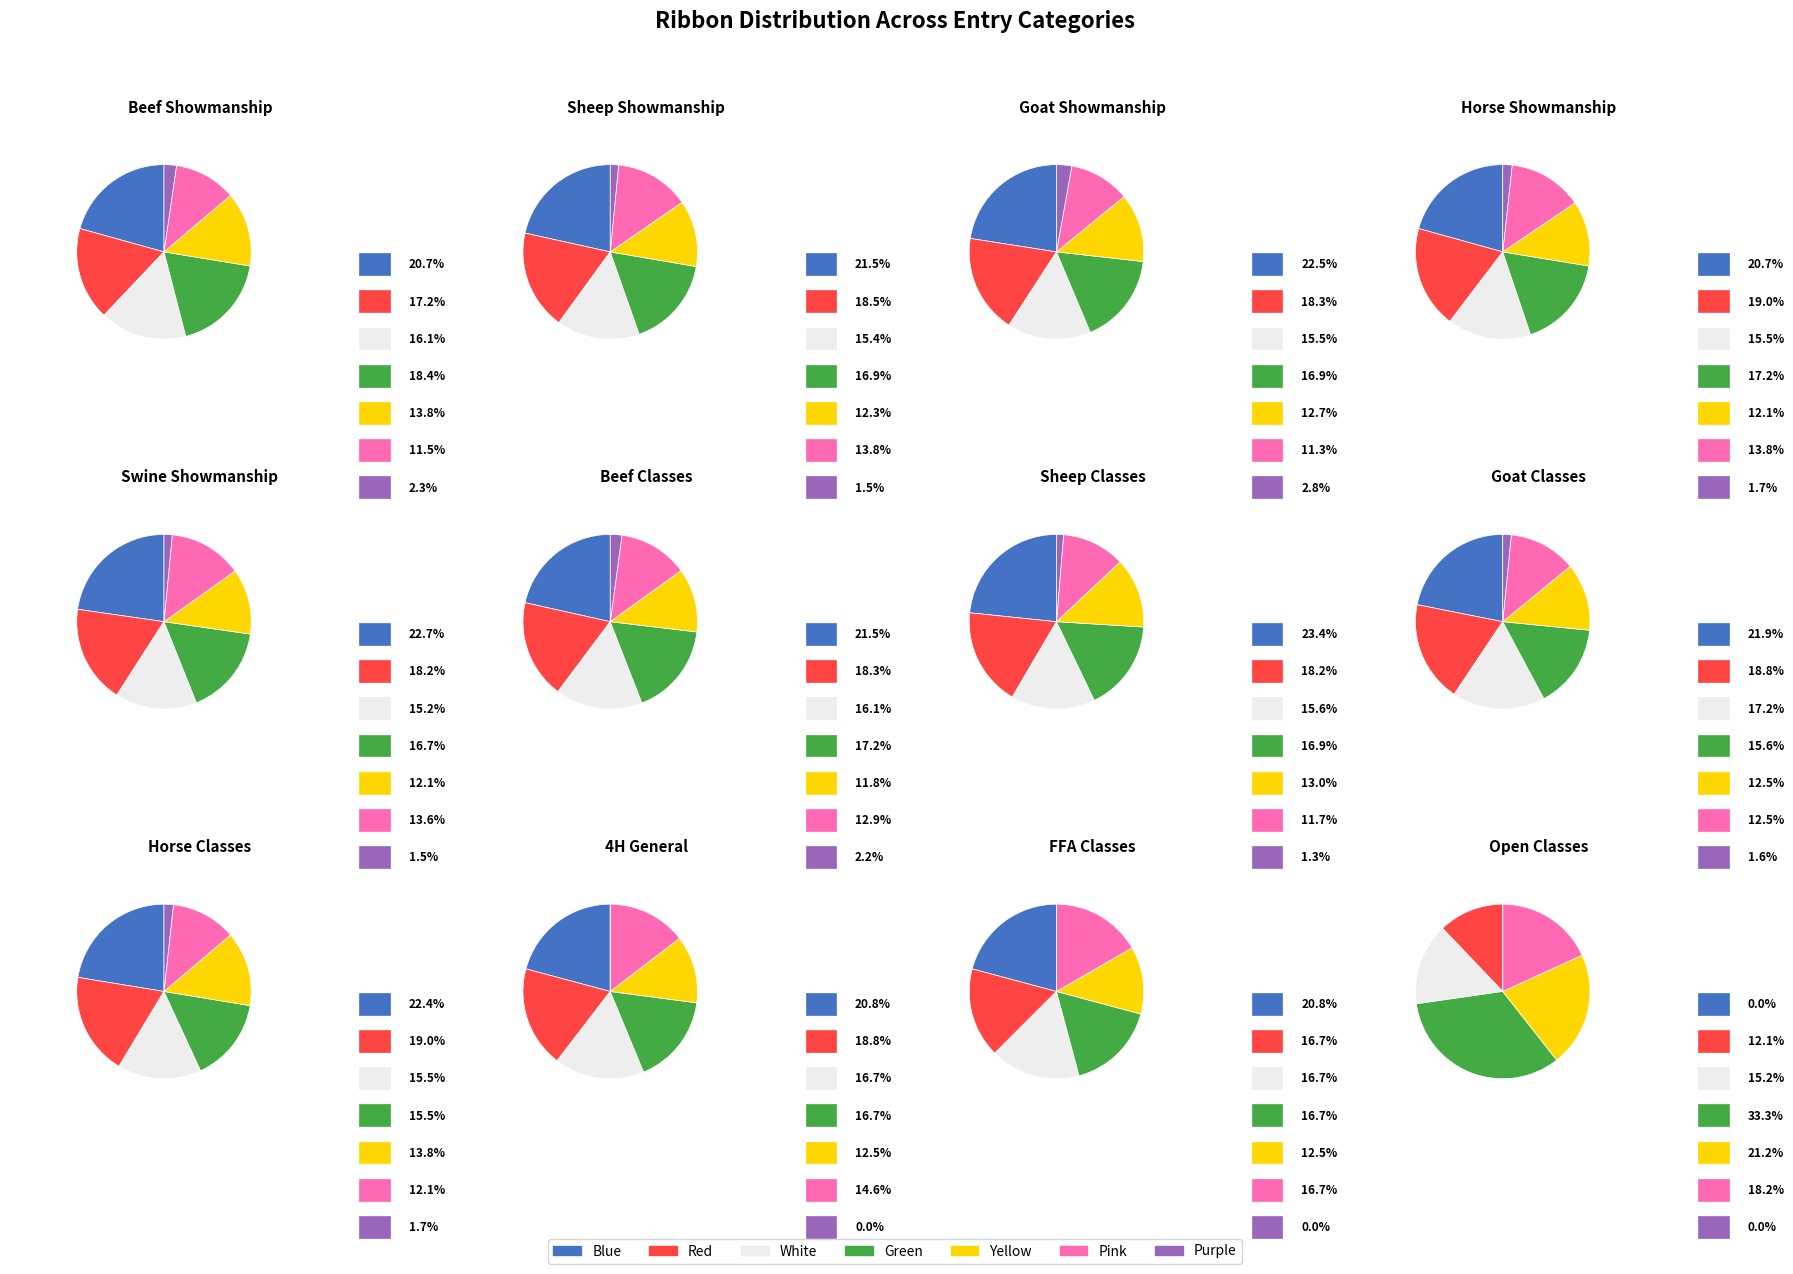

Does White represent more than half of the total?

No